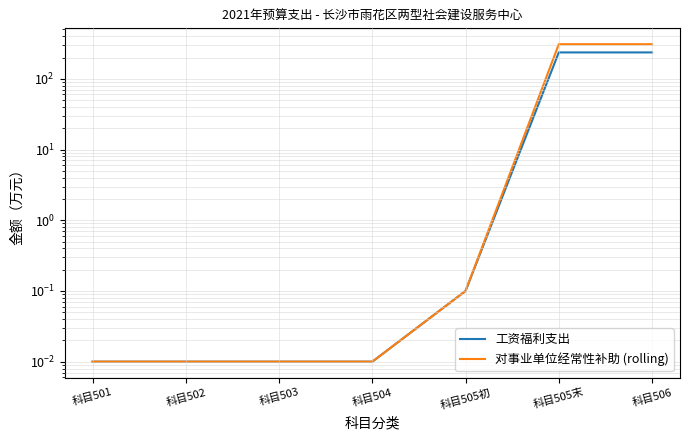

Which category has the highest value in the 工资福利支出 series?

科目505末